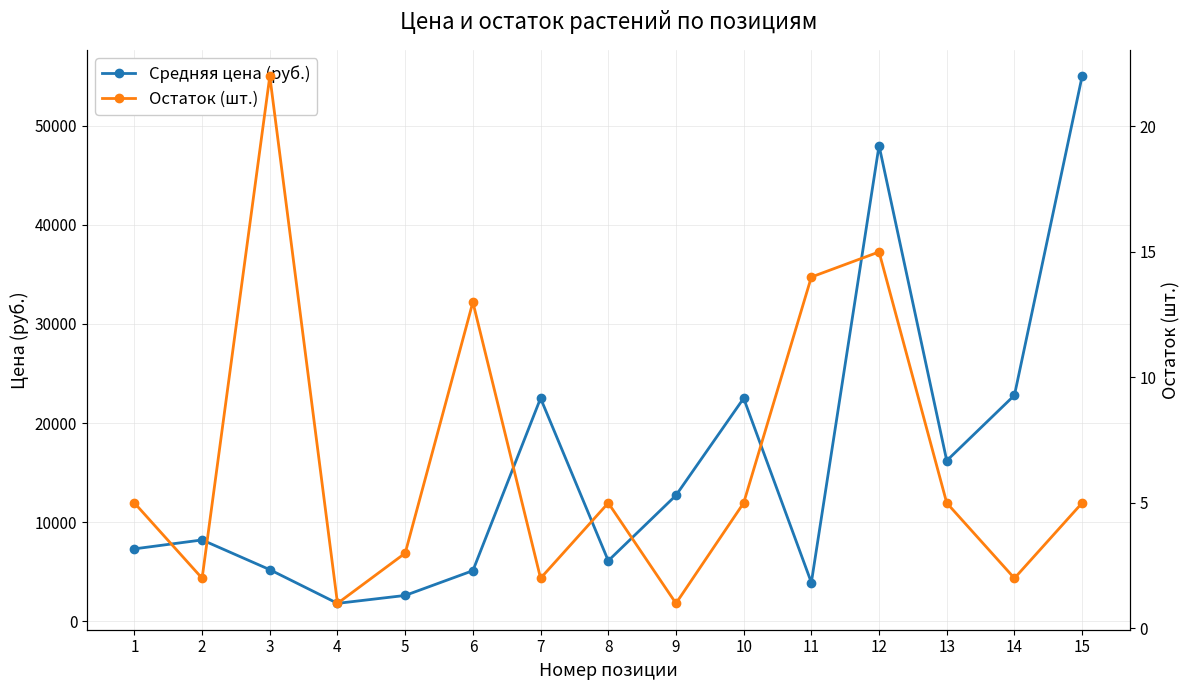

What is the sum of the Остаток (шт.) values at 2 and 11?

16